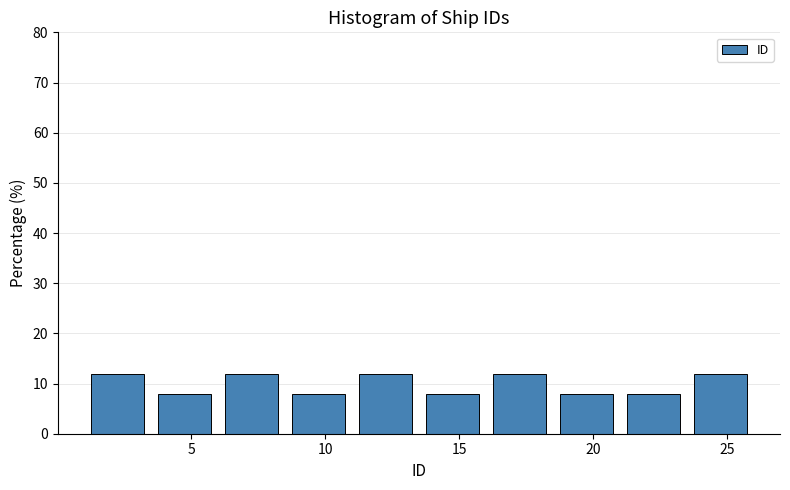

Reading left to right, list every bar in this chart as the range it spans on the x-axis followed by its height. The values are not printed on the chart, so give them approximately, as read against the axis.

1.0 to 3.5: 12
3.5 to 6.0: 8
6.0 to 8.5: 12
8.5 to 11.0: 8
11.0 to 13.5: 12
13.5 to 16.0: 8
16.0 to 18.5: 12
18.5 to 21.0: 8
21.0 to 23.5: 8
23.5 to 26.0: 12